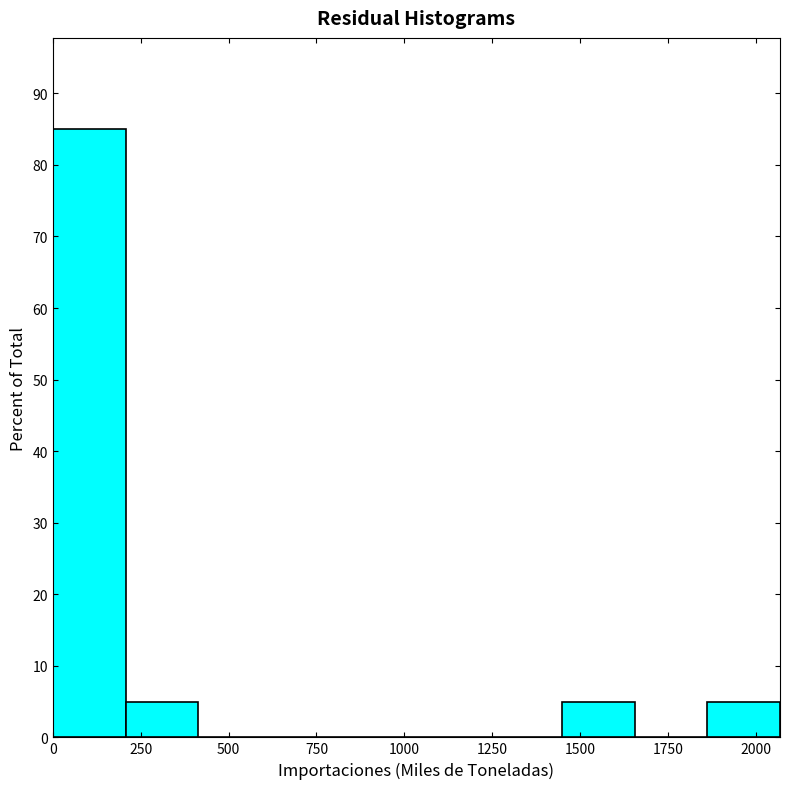

Reading left to right, list every bar in this chart as the range it spans on the x-axis followed by its height. Neither the bar edges nor the heights are printed on the chart, so give them approximately, as read against the axes.

0 to 200: 85
200 to 400: 5
400 to 600: 0
600 to 850: 0
850 to 1050: 0
1050 to 1250: 0
1250 to 1450: 0
1450 to 1650: 5
1650 to 1850: 0
1850 to 2050: 5